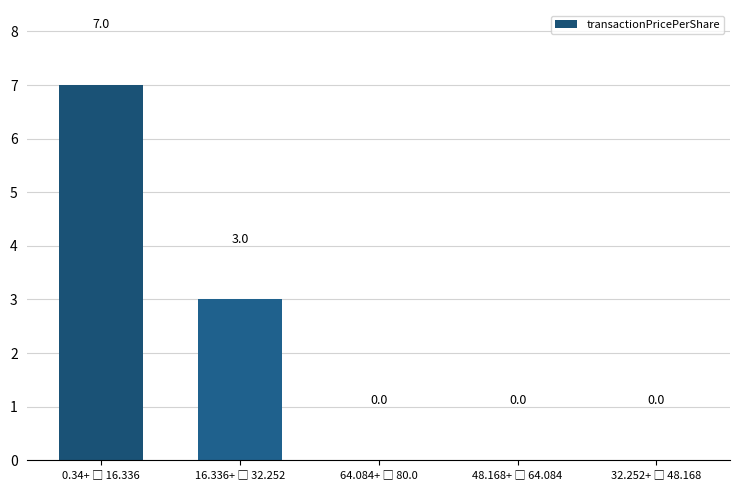

What is the maximum value shown in the chart?

7